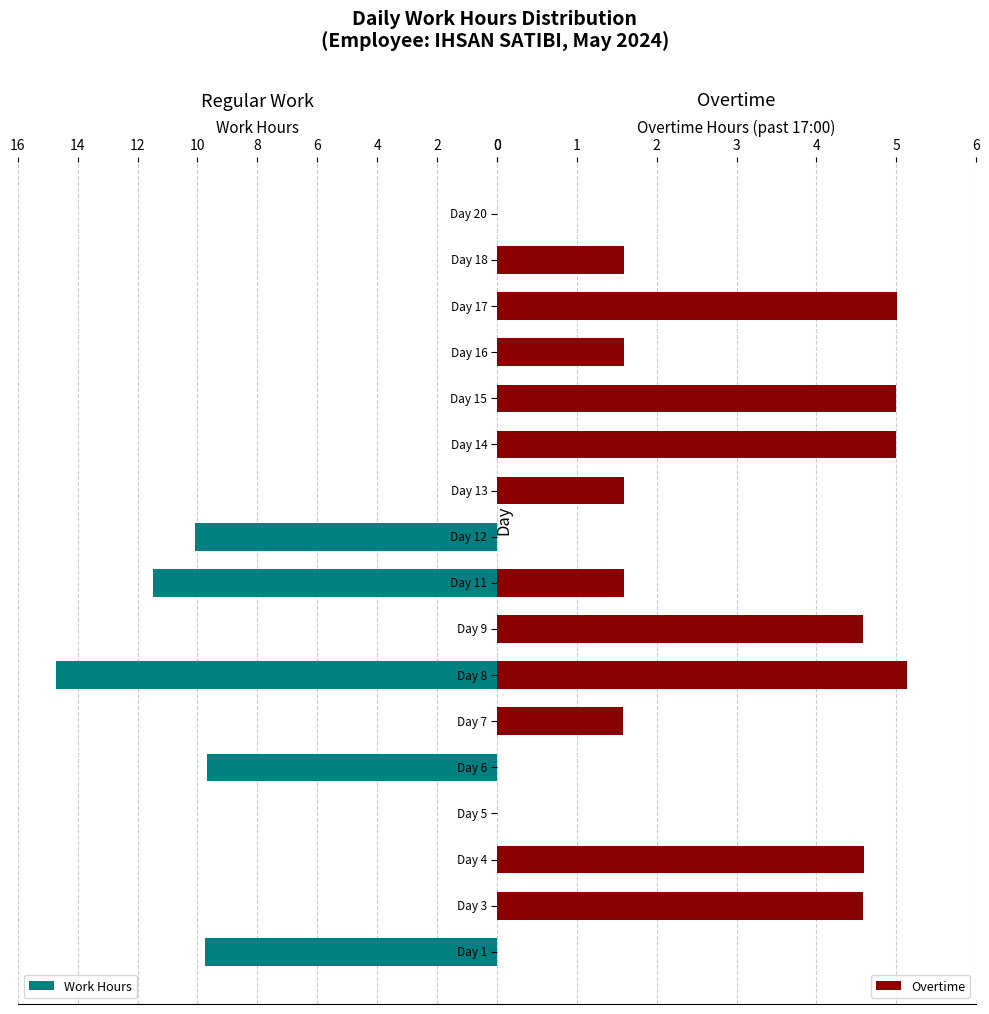

How many positive values does the Overtime series have?

12